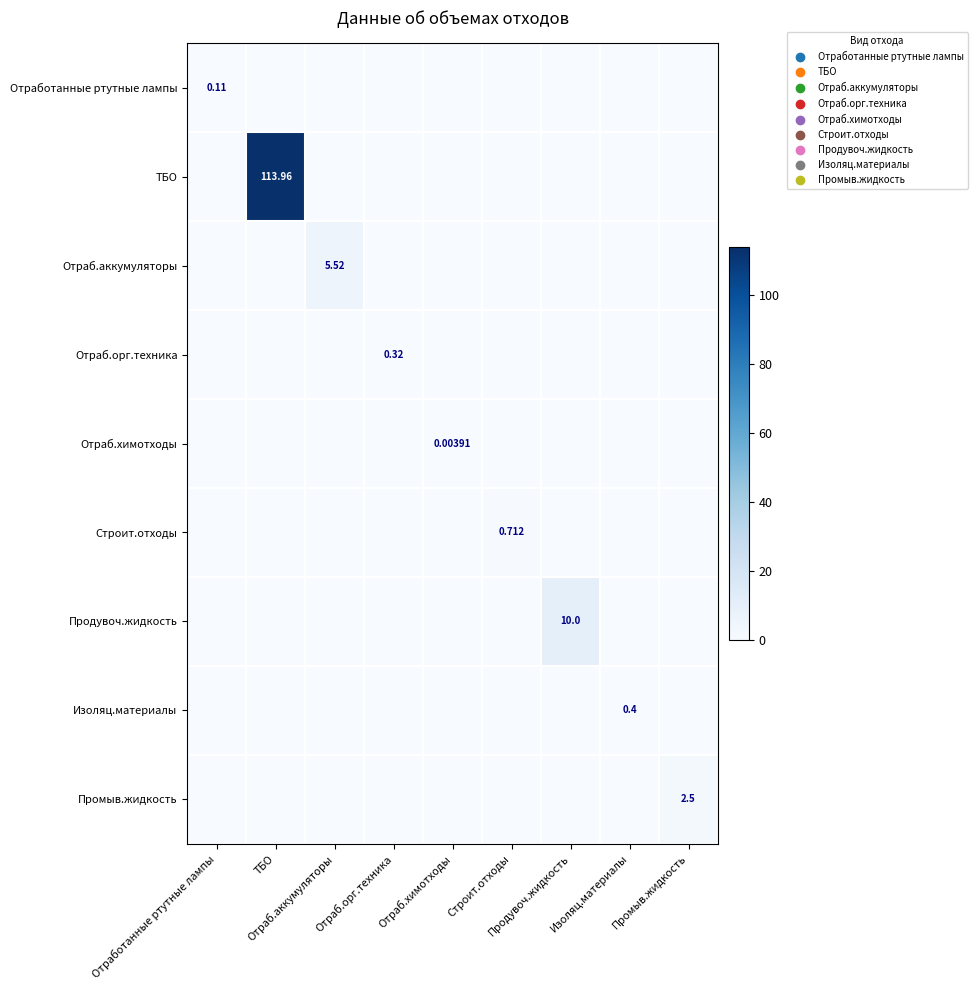

Rank the series by their maximum value, from lowest to highest.

Отраб.химотходы, Отработанные ртутные лампы, Отраб.орг.техника, Изоляц.материалы, Строит.отходы, Промыв.жидкость, Отраб.аккумуляторы, Продувоч.жидкость, ТБО